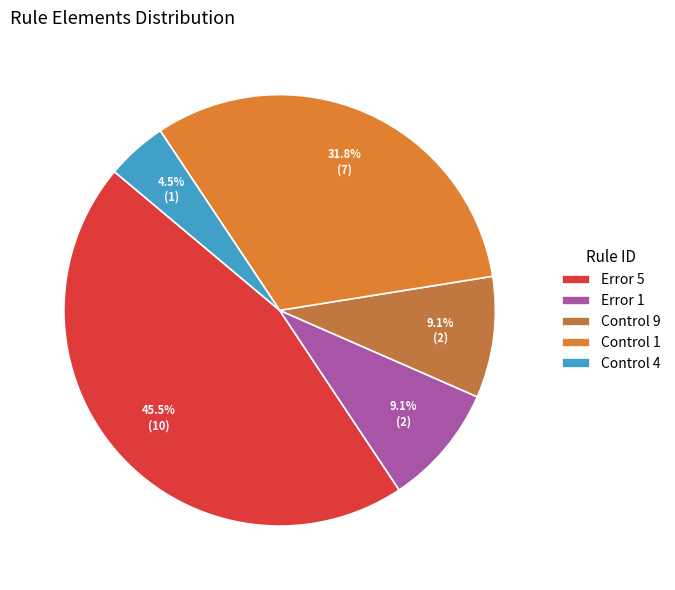

Which slice is the largest?

Error 5